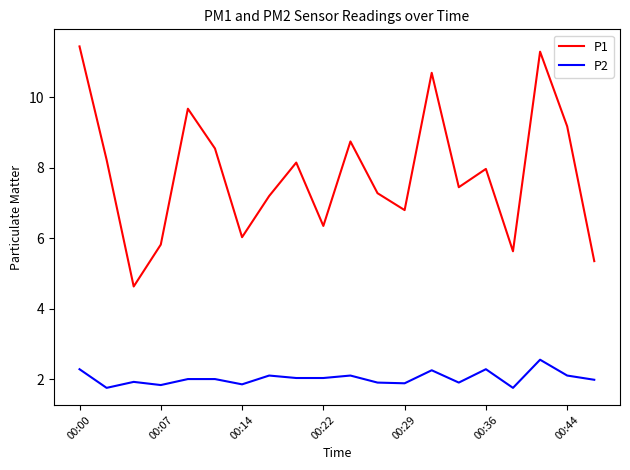

List the series in order of their peak value, highest first.

P1, P2